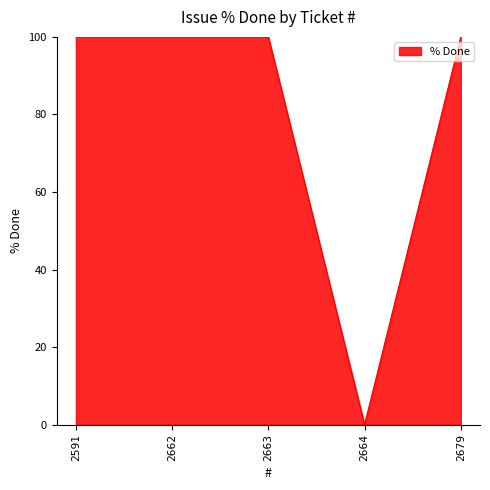

True or false: the data shows 100 at 2663.

True